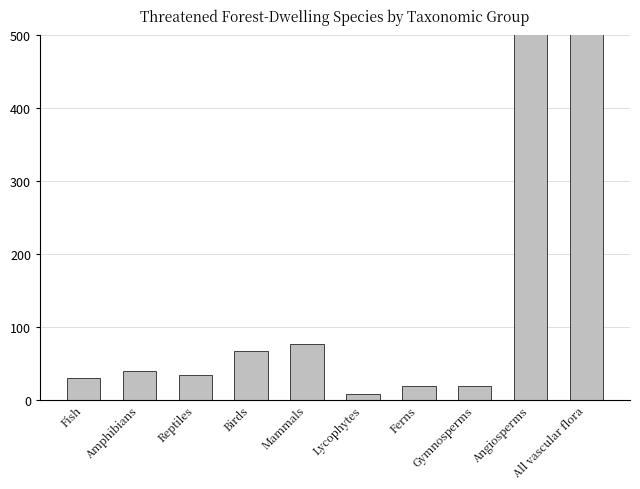

True or false: the data shows 8 at Lycophytes.

True